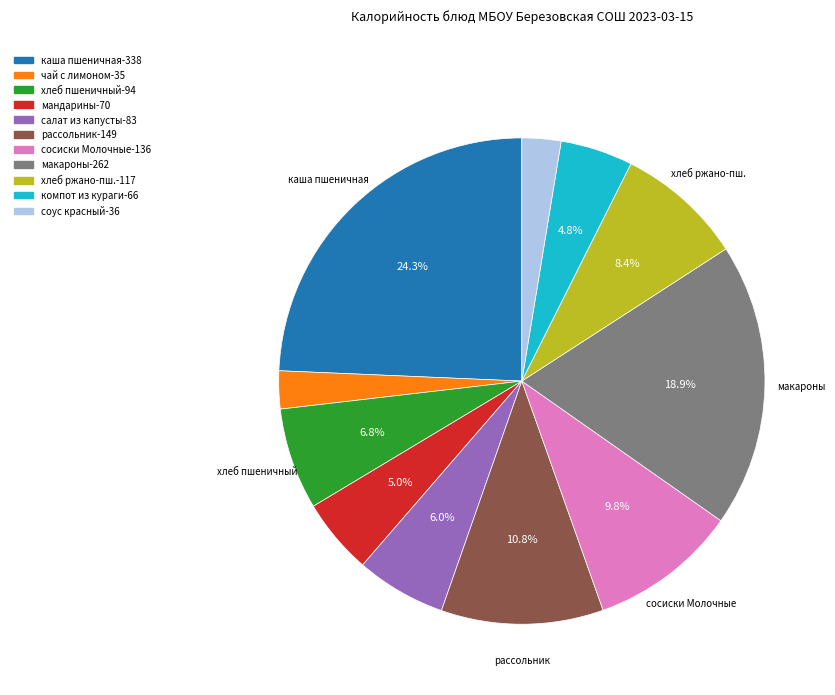

Does any single category account for the majority?

No